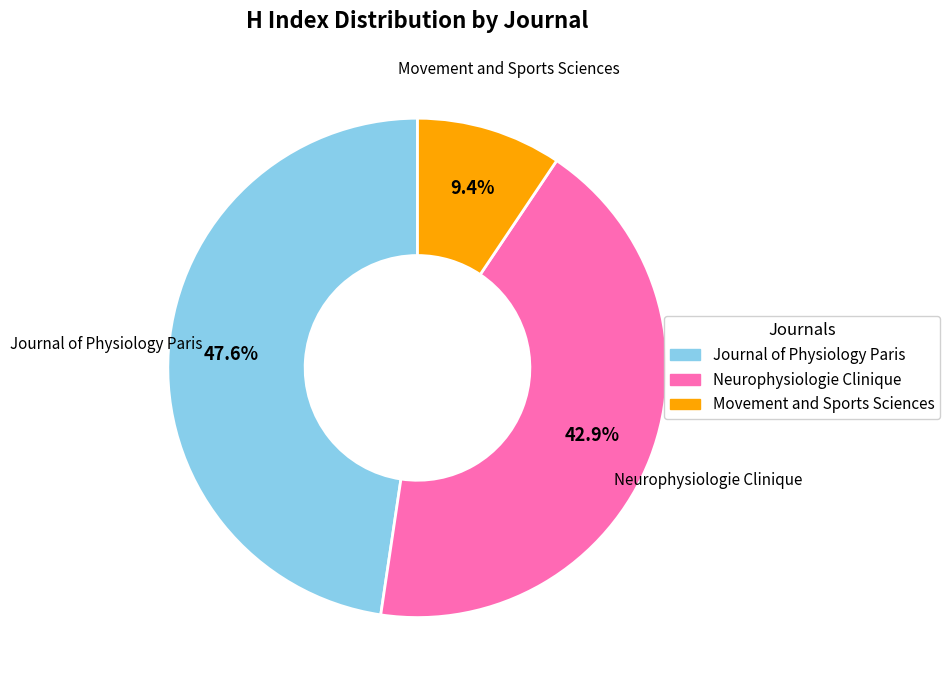

Count the number of slices in the pie.

3